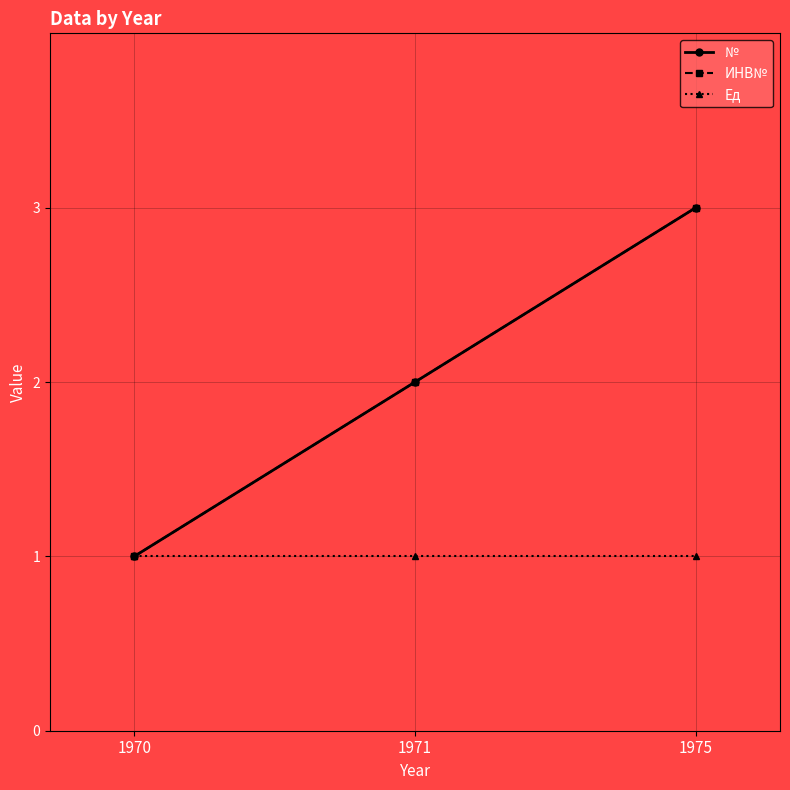

Does the chart have visible grid lines?

Yes